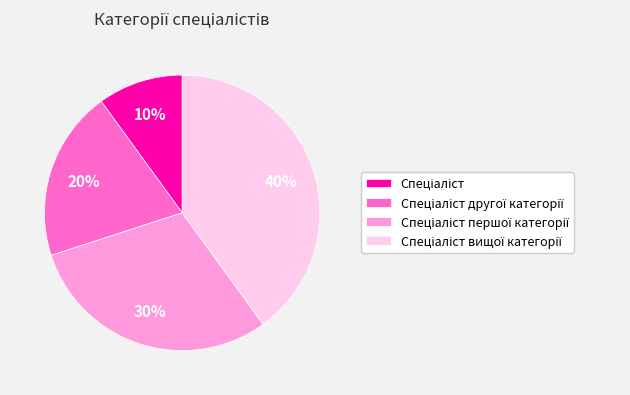

To the nearest percent, what is the difference between the largest and smallest slice percentages?

30%